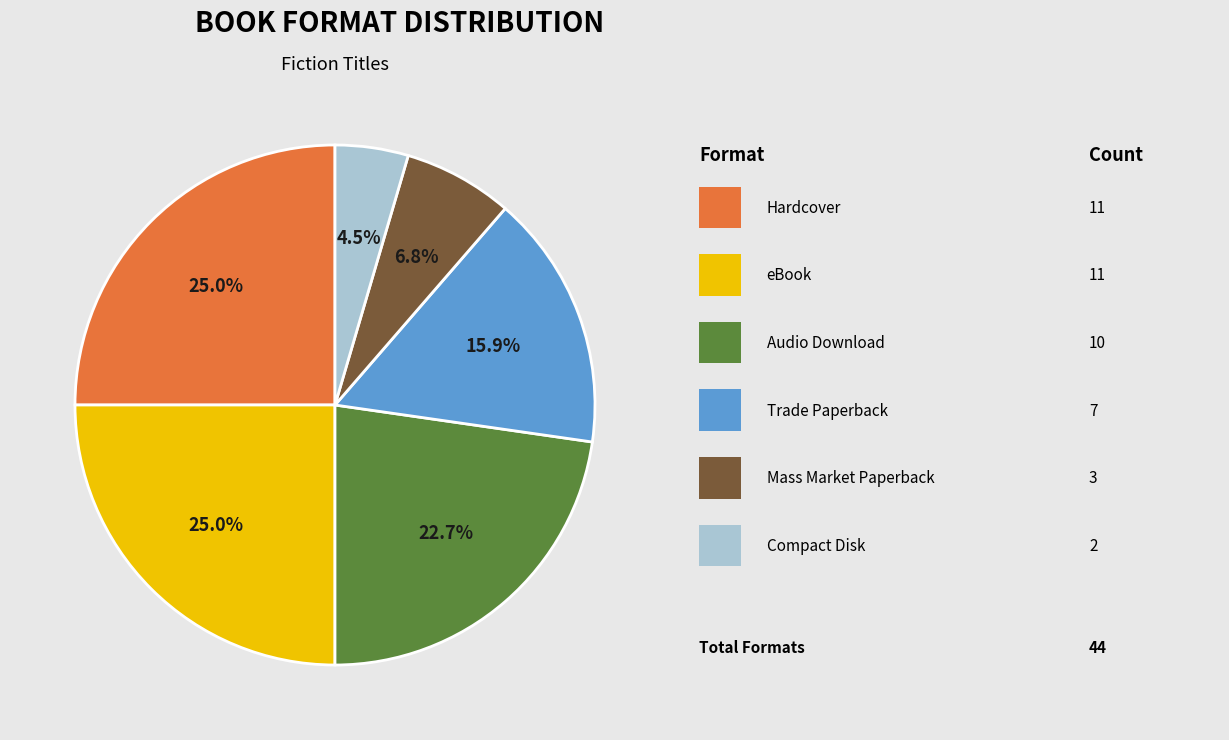

Does any single category account for the majority?

No